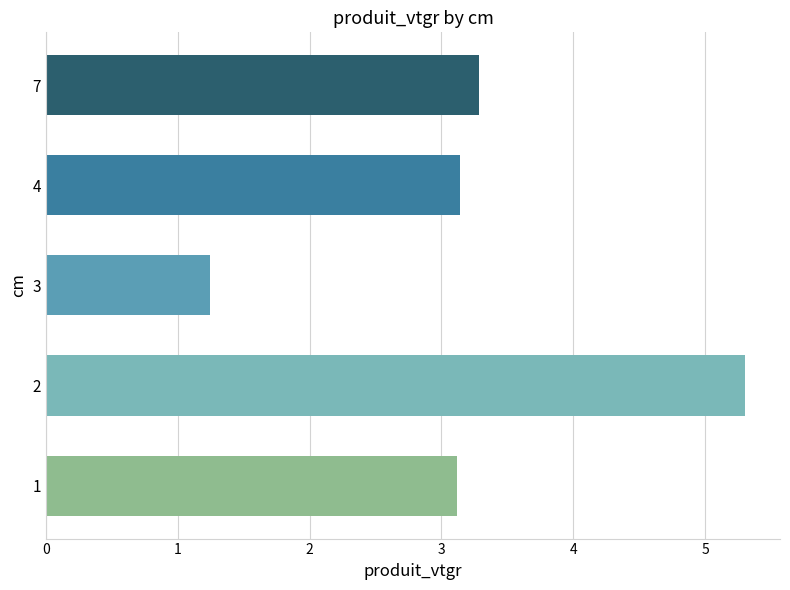

The chart shows a value of 5.4 at 7. True or false?

False